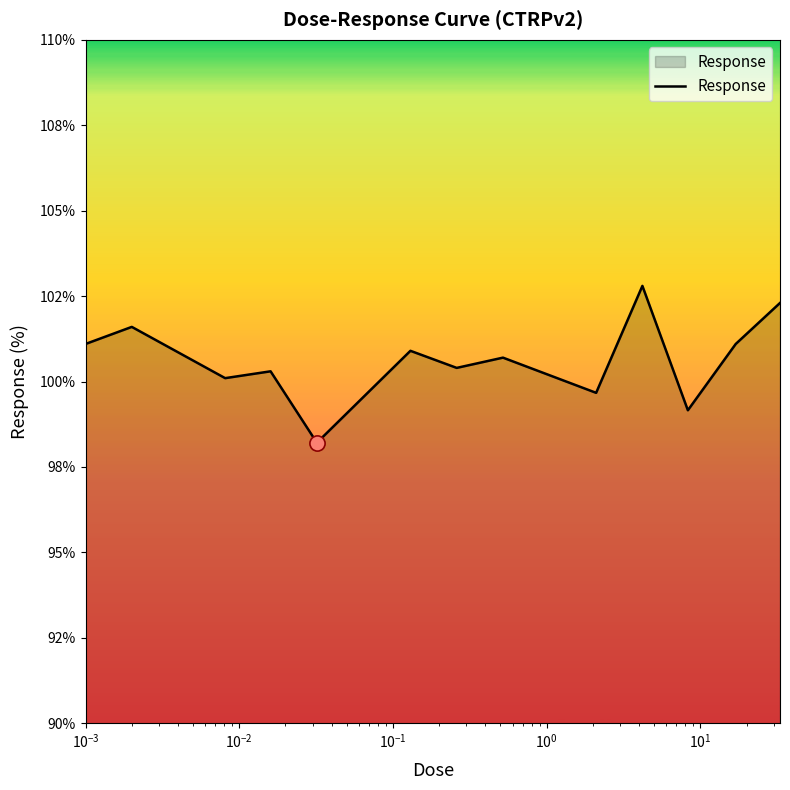

Is this an area chart (filled region under the line)?

Yes